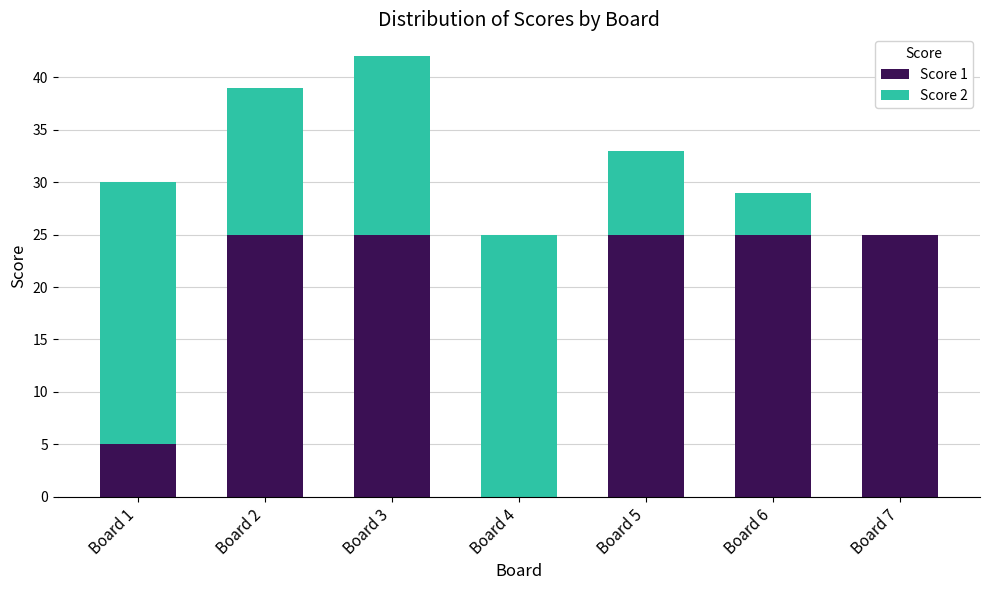

What is the maximum value for Score 1?

25